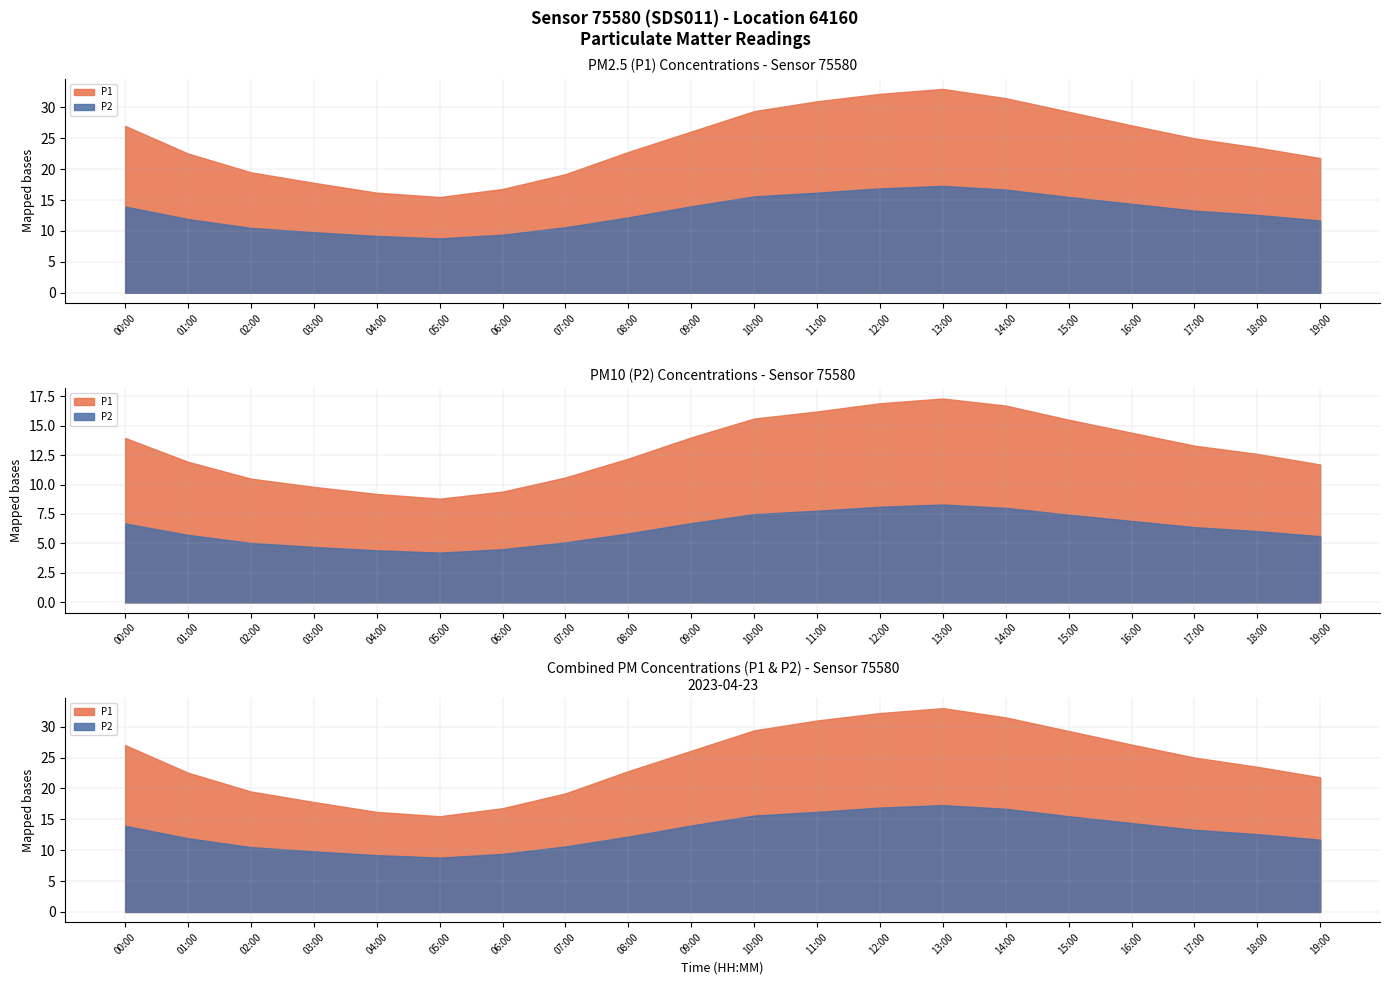

True or false: P2 has more than 2 points higher than both neighbors.

False